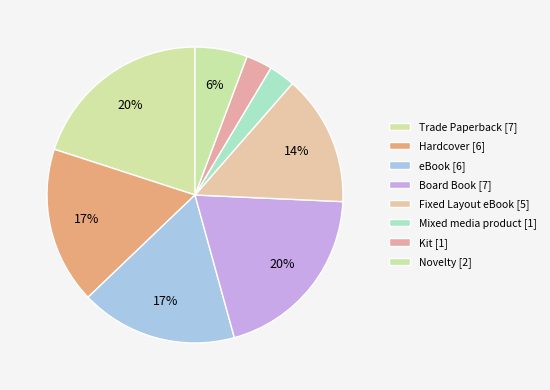

How many slices are in this pie chart?

8